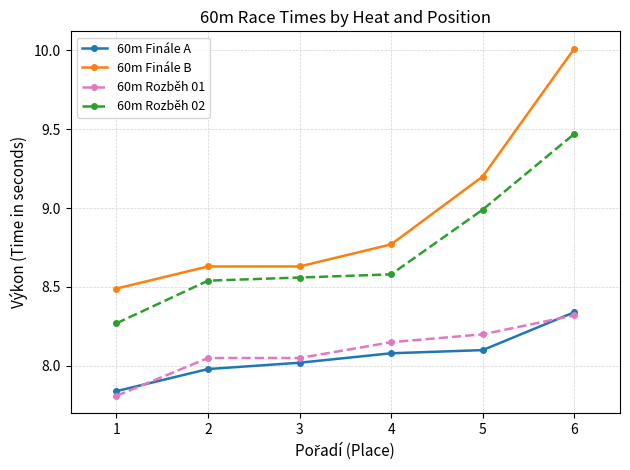

Rank the series by their maximum value, from highest to lowest.

60m Finále B, 60m Rozběh 02, 60m Finále A, 60m Rozběh 01